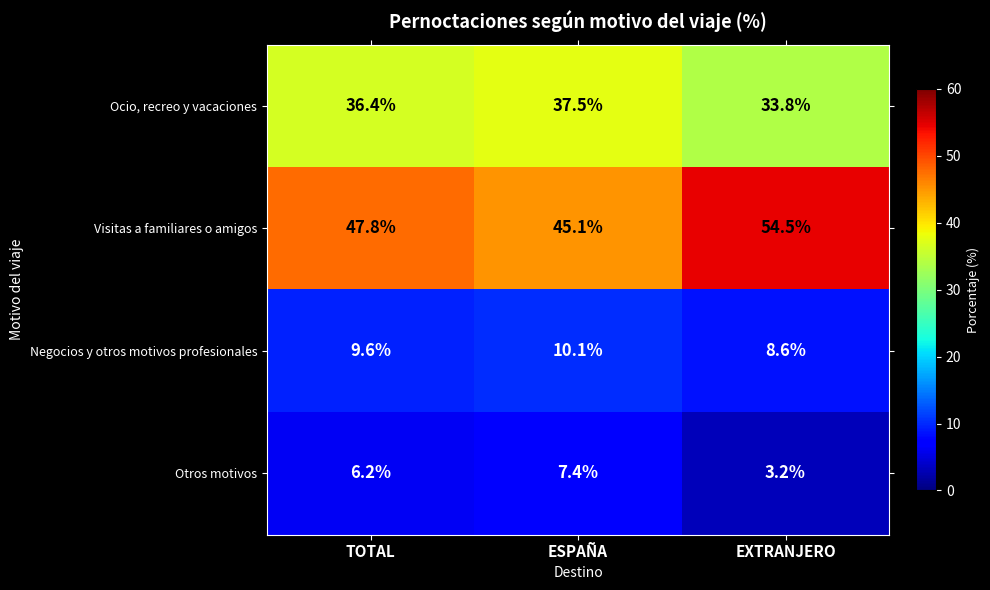

At which category does the chart reach its minimum across all series?

EXTRANJERO